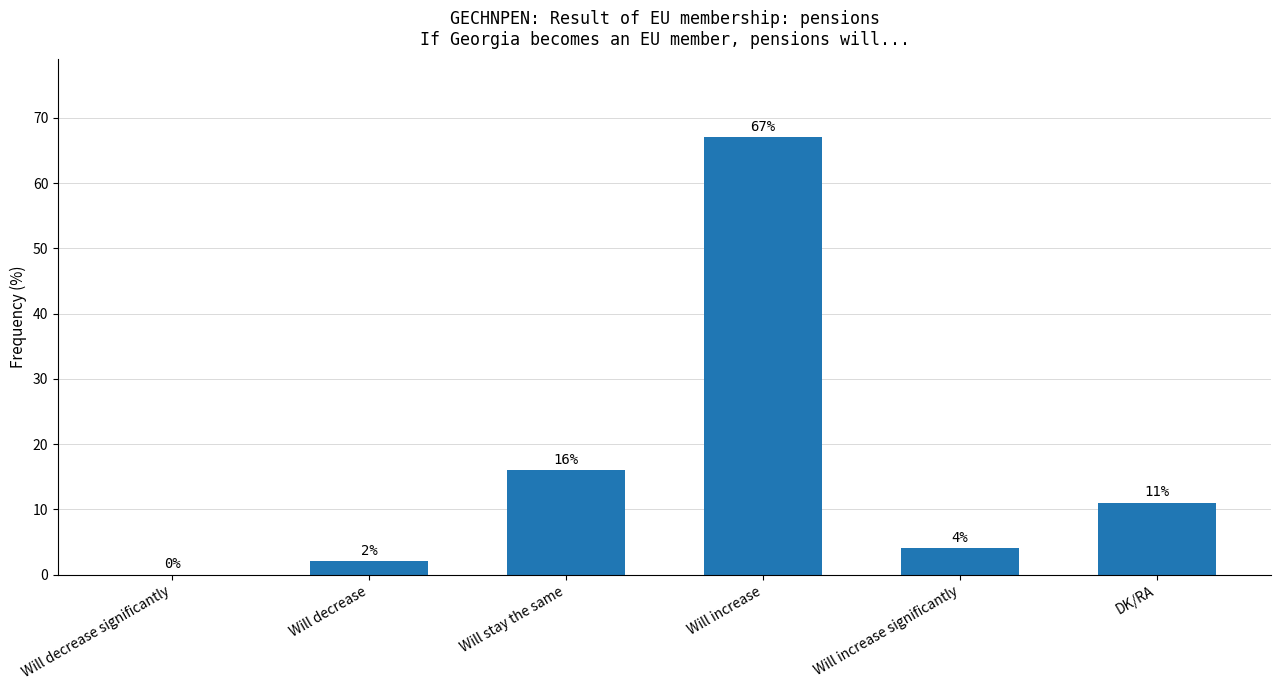

Are the bars horizontal?

No